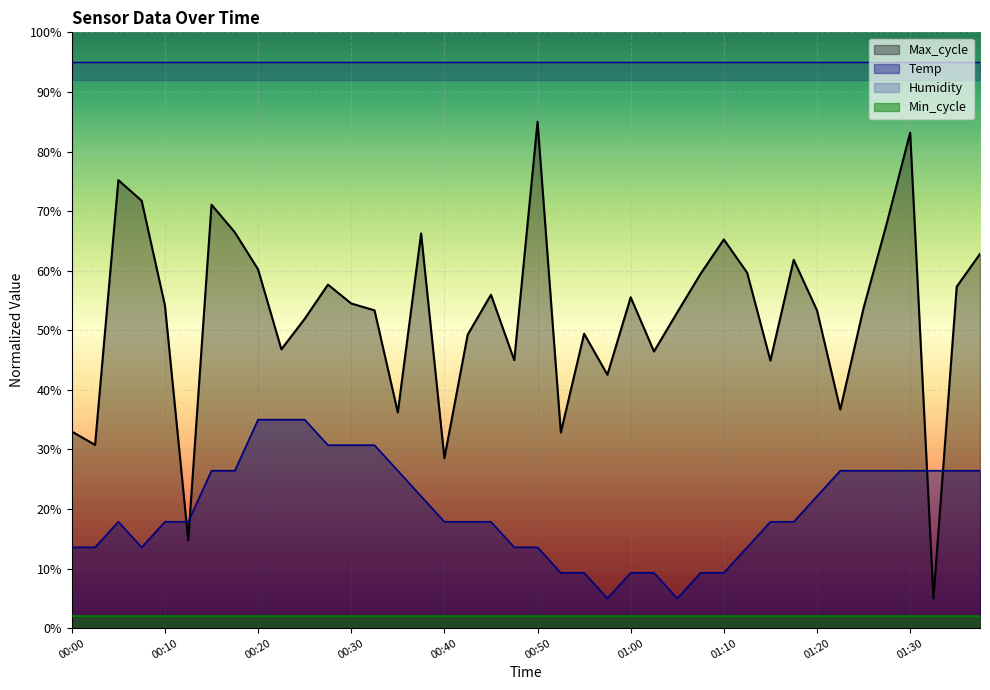

What is the maximum value shown in the chart?

85.0